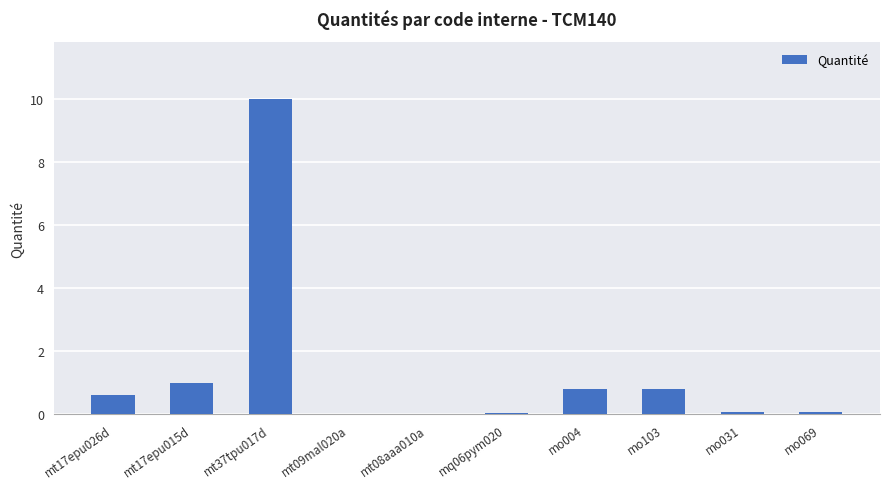

Which label corresponds to the largest value in the chart?

mt37tpu017d